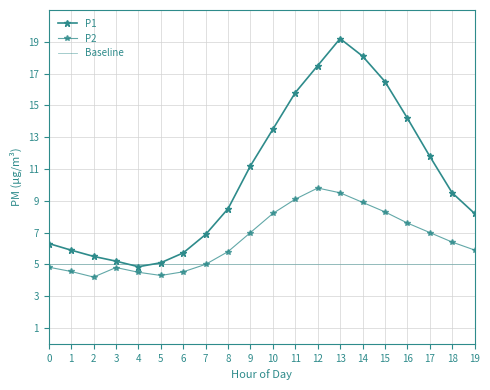

What is the value of the P1 point at the 13th from the left?

17.5